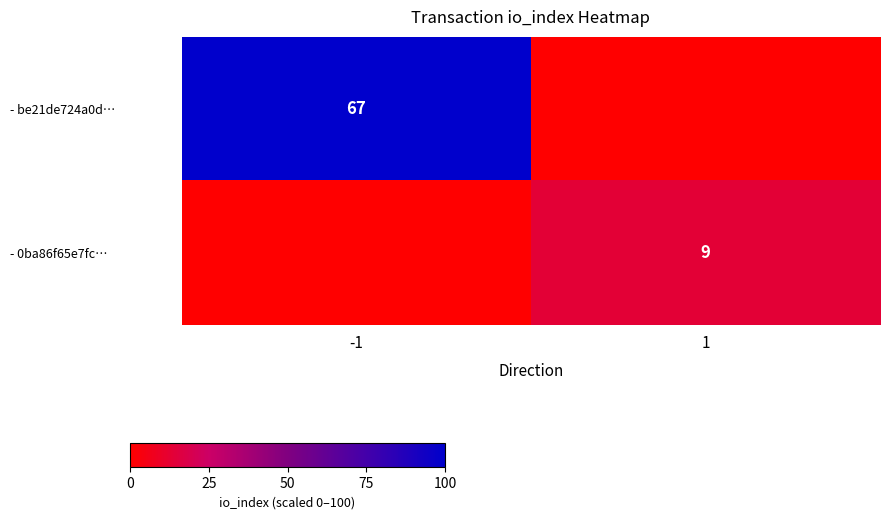

At how many categories does at least one series exceed 74?

1